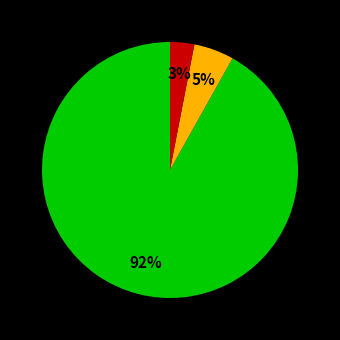

To the nearest percent, what is the average slice percentage?

33%